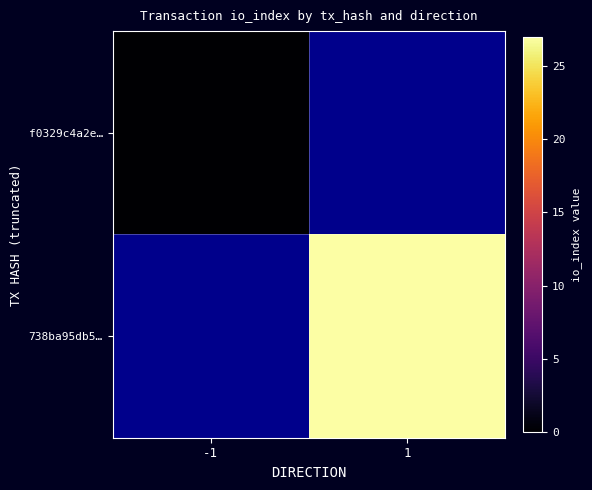

How many series are shown in this chart?

2